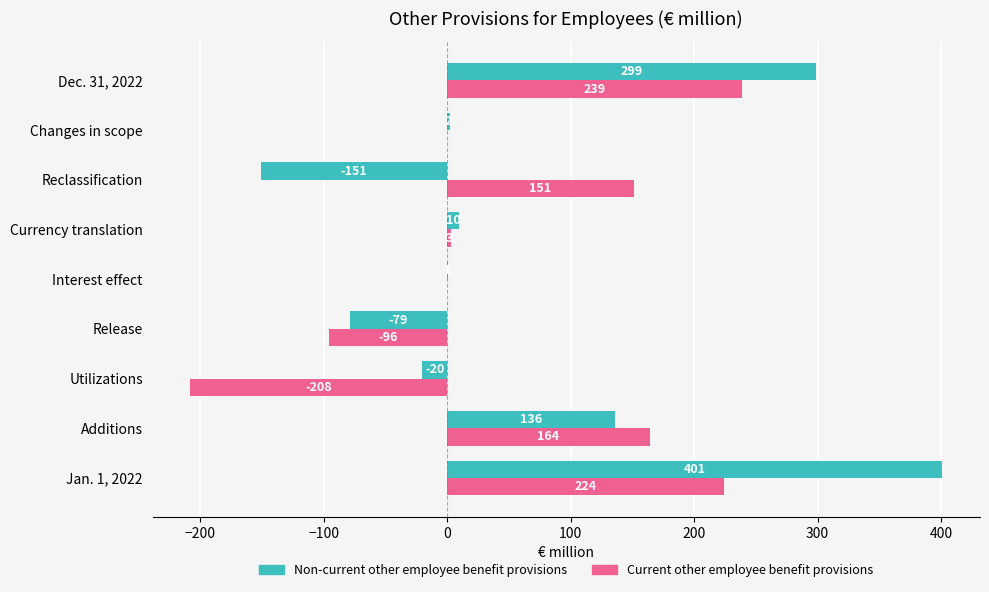

Is it true that Current other employee benefit provisions equals -96 at Release?

True